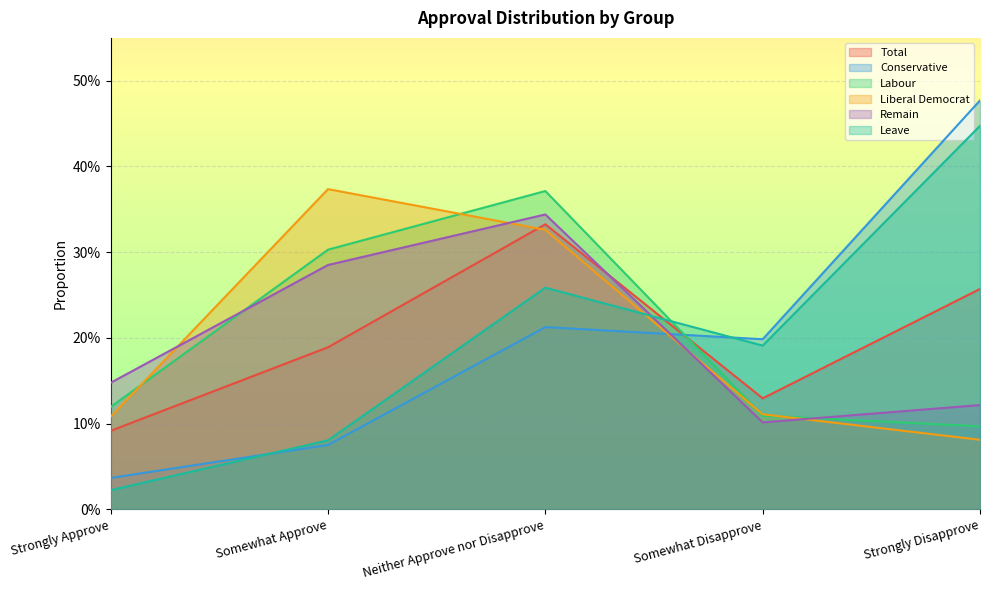

Reading right to left, what are all the values shown in this chart?

Total: Strongly Disapprove=0.3	Somewhat Disapprove=0.1	Neither Approve nor Disapprove=0.3	Somewhat Approve=0.2	Strongly Approve=0.1
Conservative: Strongly Disapprove=0.5	Somewhat Disapprove=0.2	Neither Approve nor Disapprove=0.2	Somewhat Approve=0.1	Strongly Approve=0.0
Labour: Strongly Disapprove=0.1	Somewhat Disapprove=0.1	Neither Approve nor Disapprove=0.4	Somewhat Approve=0.3	Strongly Approve=0.1
Liberal Democrat: Strongly Disapprove=0.1	Somewhat Disapprove=0.1	Neither Approve nor Disapprove=0.3	Somewhat Approve=0.4	Strongly Approve=0.1
Remain: Strongly Disapprove=0.1	Somewhat Disapprove=0.1	Neither Approve nor Disapprove=0.3	Somewhat Approve=0.3	Strongly Approve=0.1
Leave: Strongly Disapprove=0.4	Somewhat Disapprove=0.2	Neither Approve nor Disapprove=0.3	Somewhat Approve=0.1	Strongly Approve=0.0